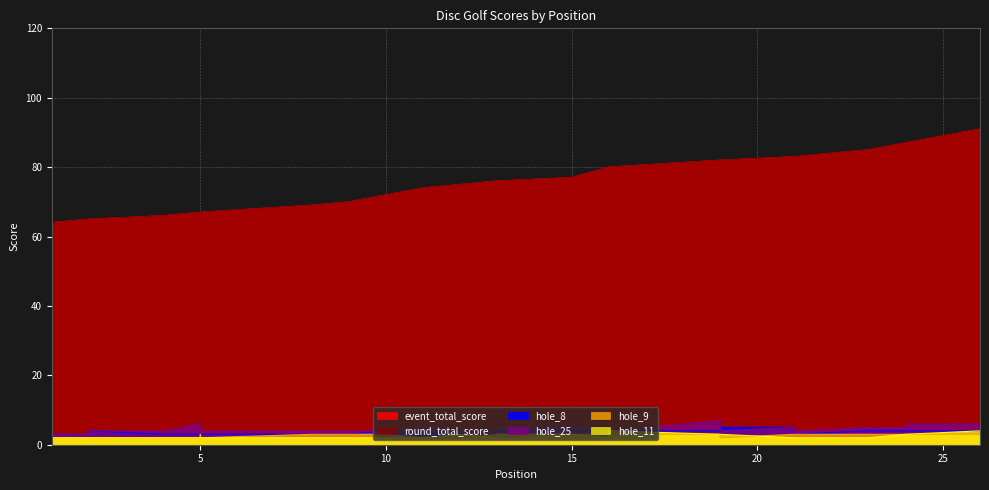

What is the difference between the highest and lowest values at 26?

88